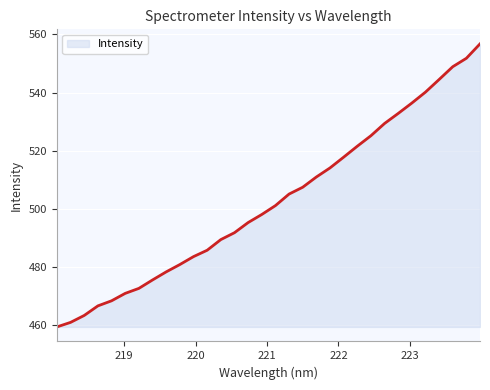

What is the maximum value shown in the chart?

556.8